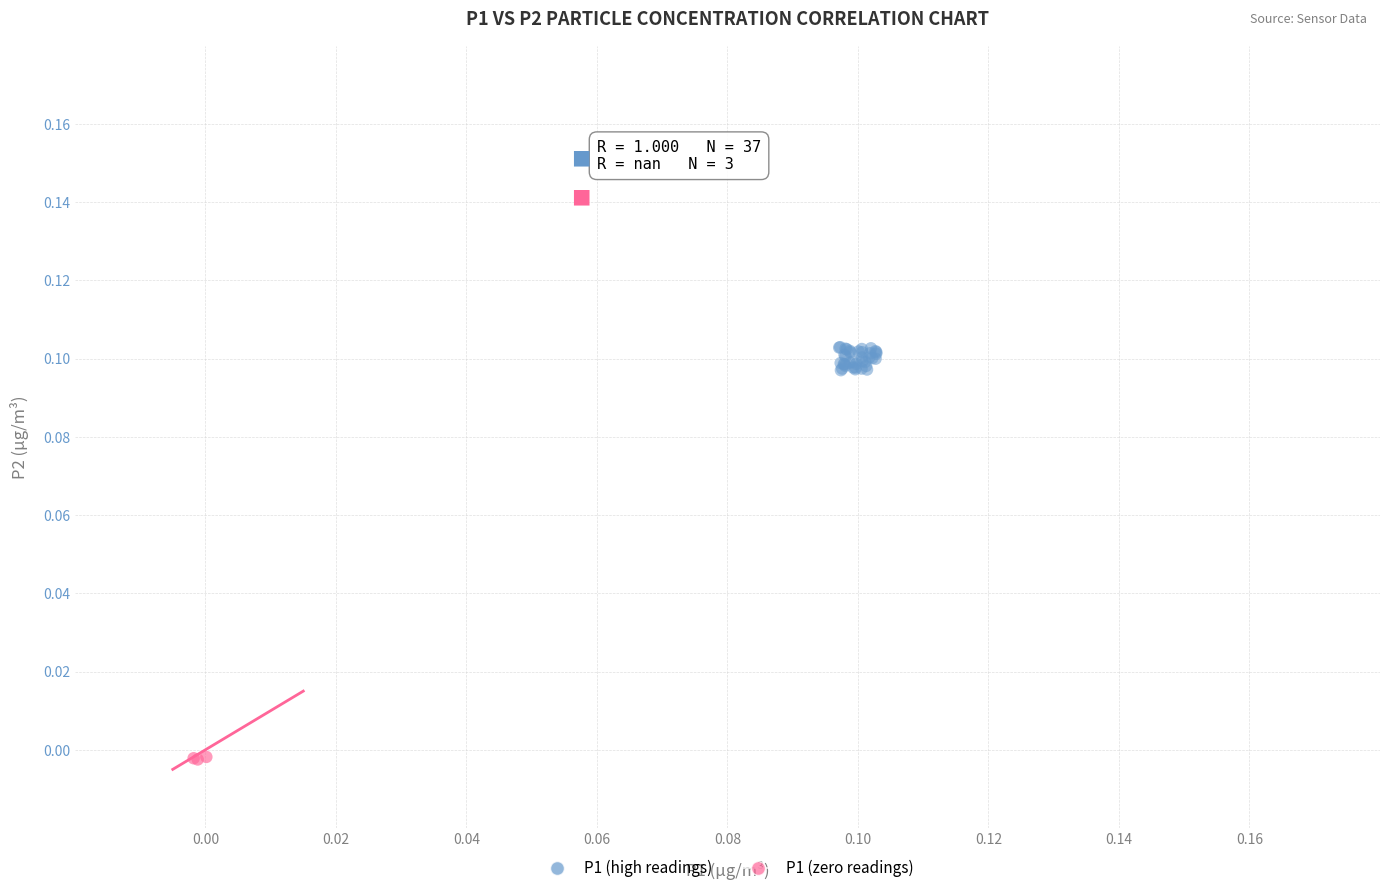

Which series reaches the maximum Y coordinate?

P1 (high readings)